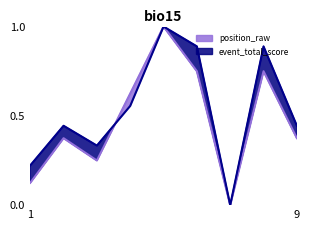

What is the average value of the position_raw series?

0.5